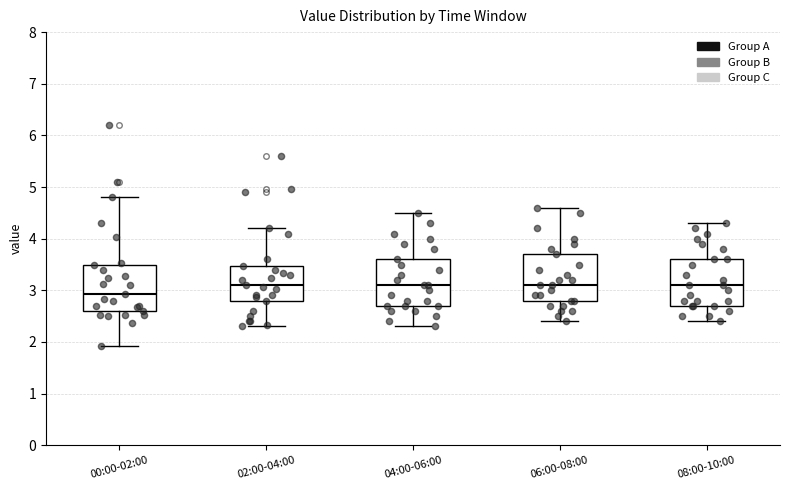

Where does the lower whisker of the box for 04:00-06:00 end on the y-axis? The values are not printed on the chart, so give them approximately, as read against the axis.

2.3